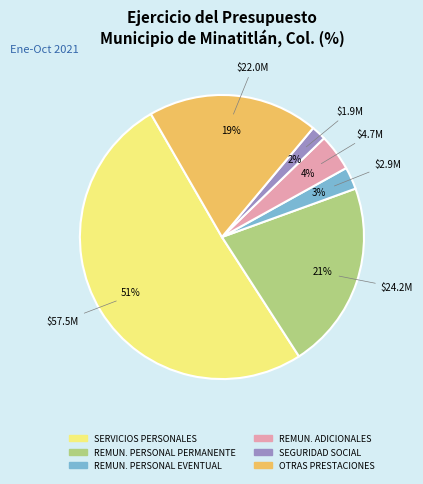

To the nearest percent, what is the average slice percentage?

17%